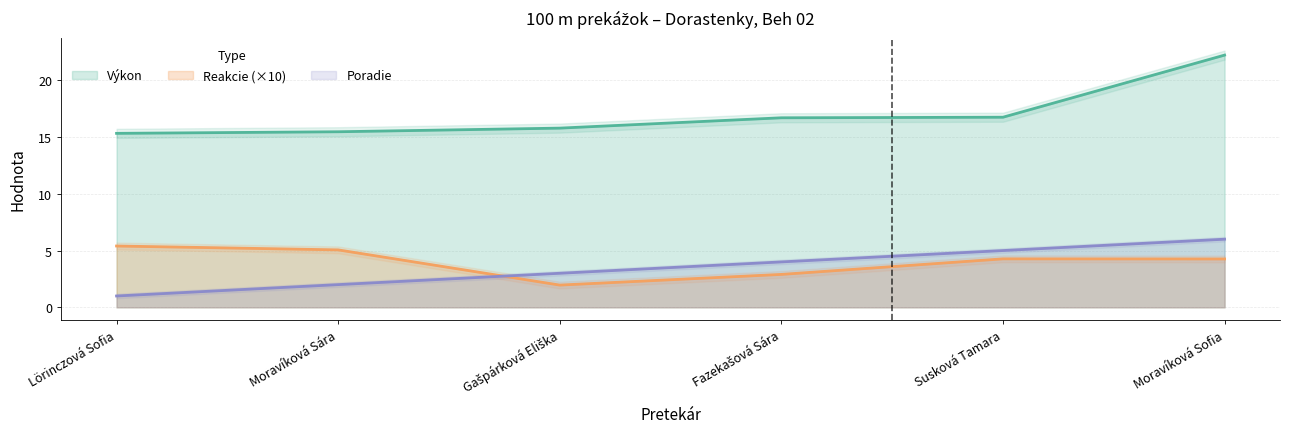

Rank the series at Gašpárková Eliška from highest to lowest value.

Výkon, Poradie, Reakcie